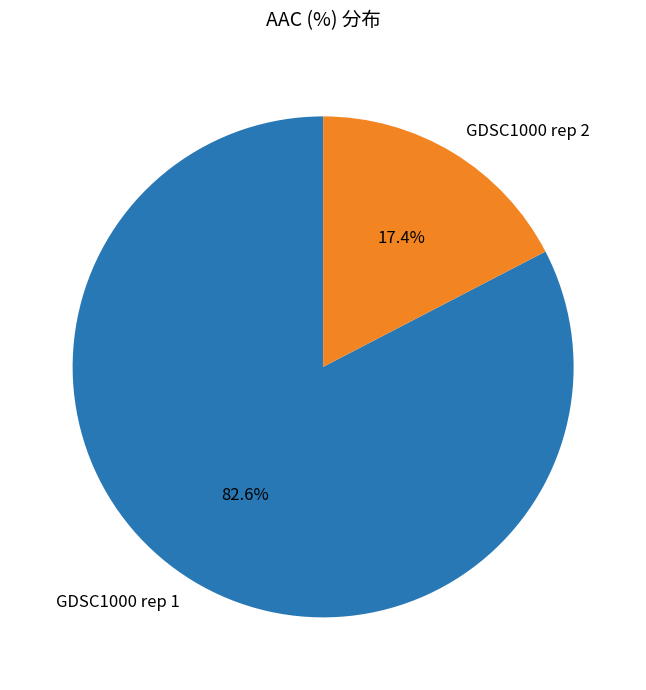

What is the largest slice in the pie chart?

GDSC1000 rep 1